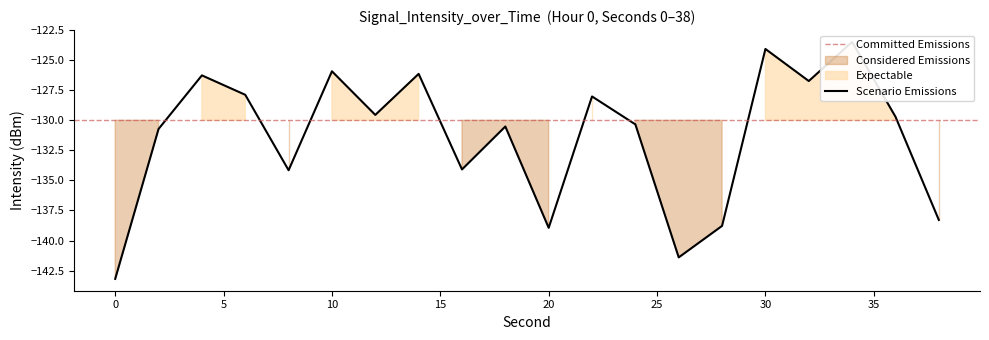

At which category does the data reach its first local valley?

8